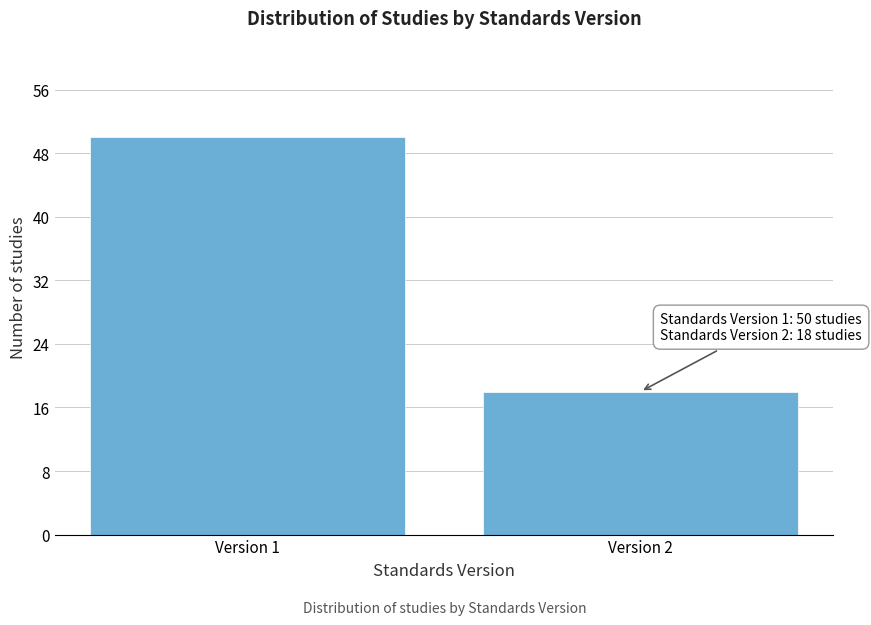

Reading left to right, extract all data points from this chart.

Version 1=50	Version 2=18